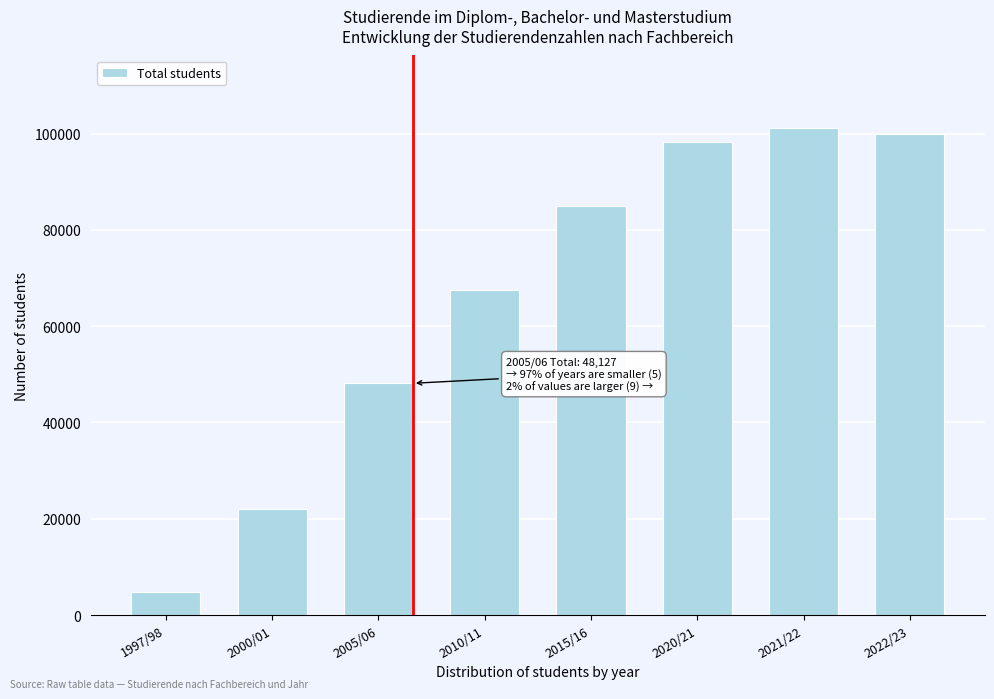

Reading left to right, extract all data points from this chart.

4876	21944	48127	67561	84880	98338	101049	99843